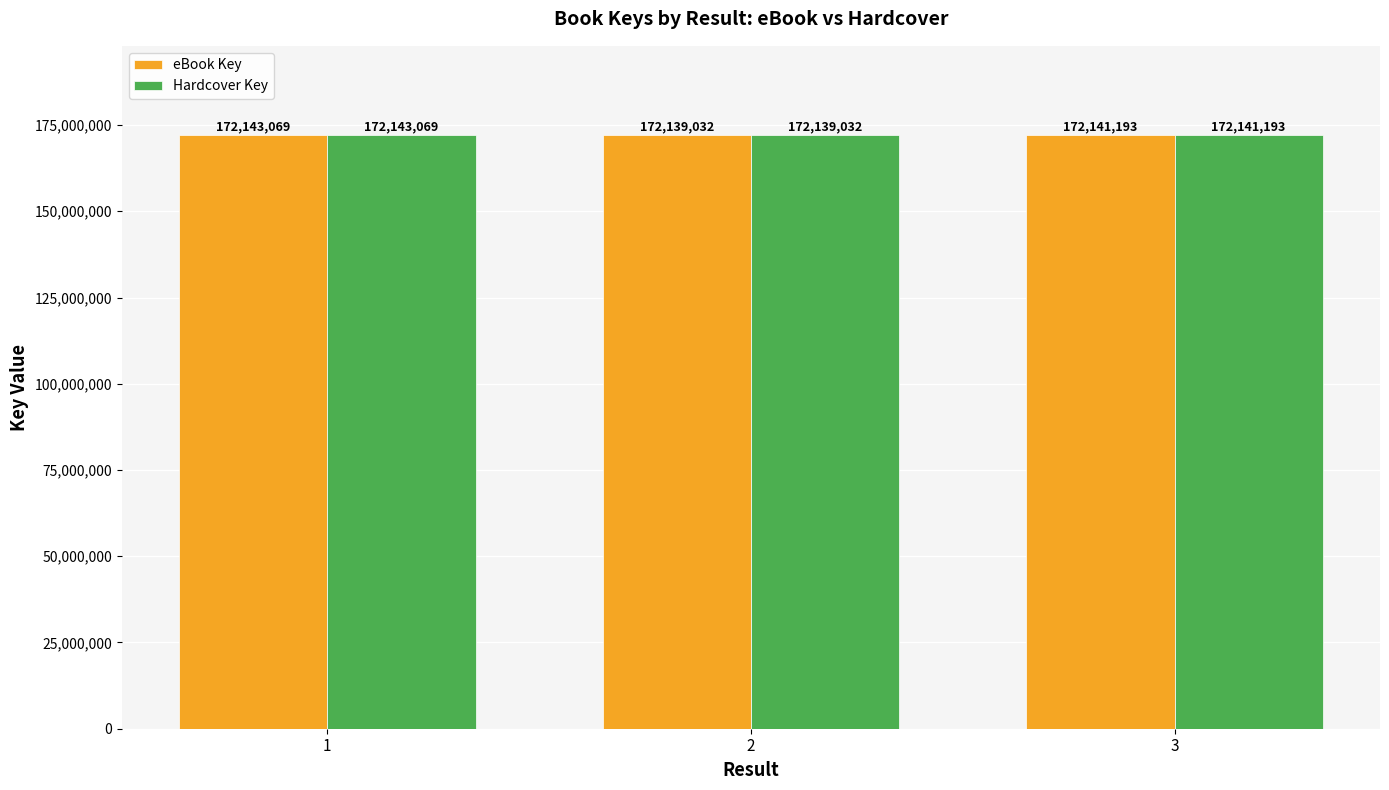

What is the sum of the Hardcover Key values at 3 and 2?

344280225